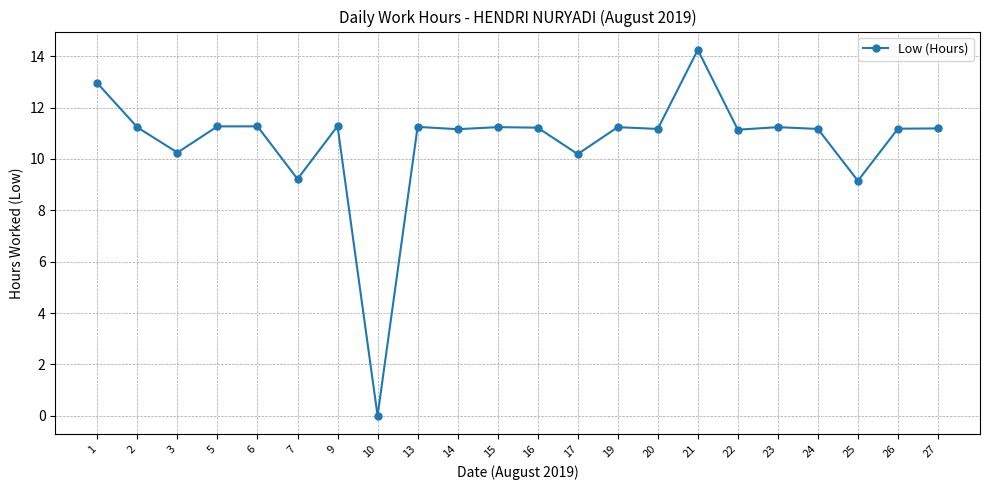

The value at 22 is 3.4. True or false?

False